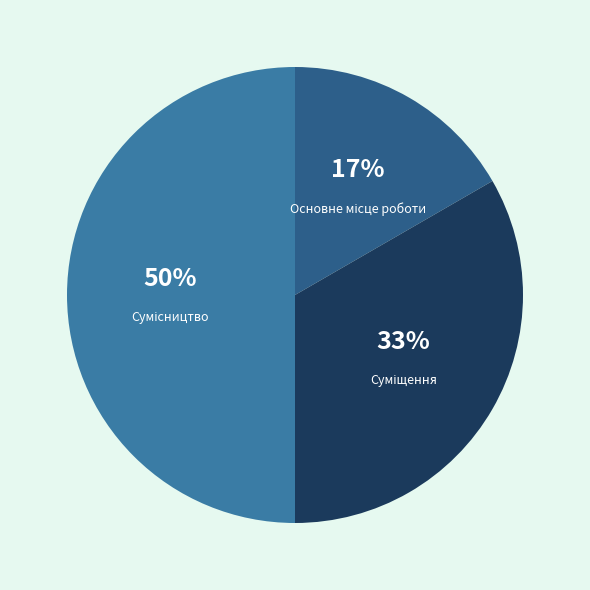

To the nearest percent, what is the difference between the largest and smallest slice percentages?

33%